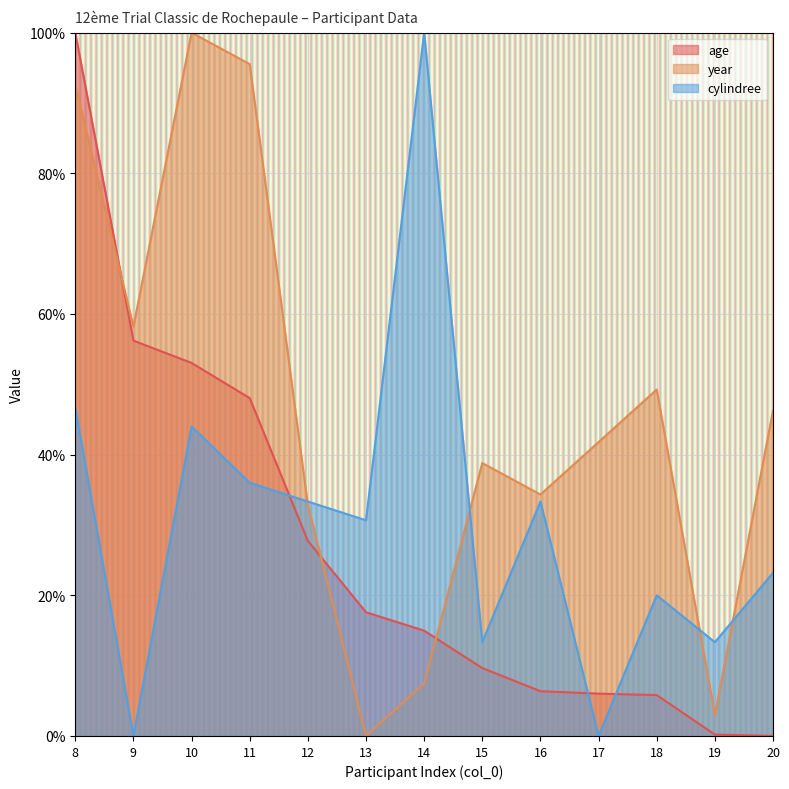

Is the value of age (line) at 15 greater than the value of year (line) at 8?

No